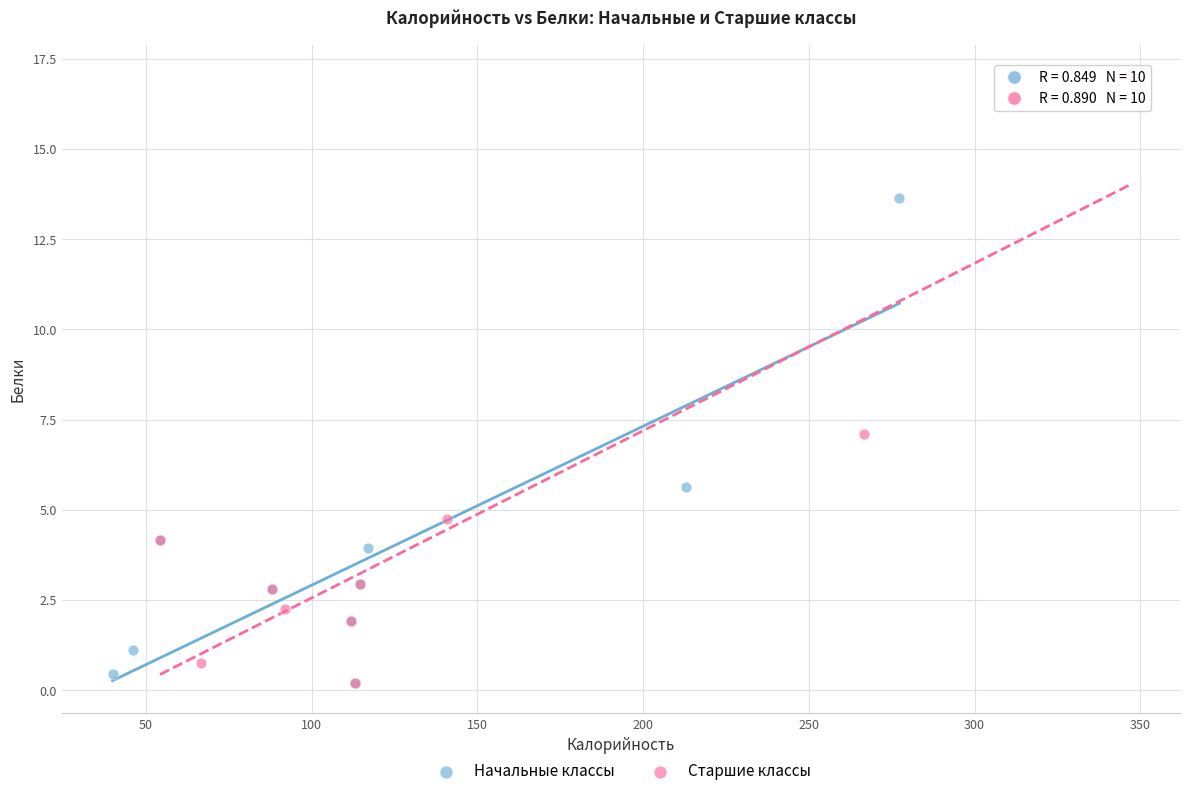

Which series reaches the maximum Y coordinate?

Старшие классы